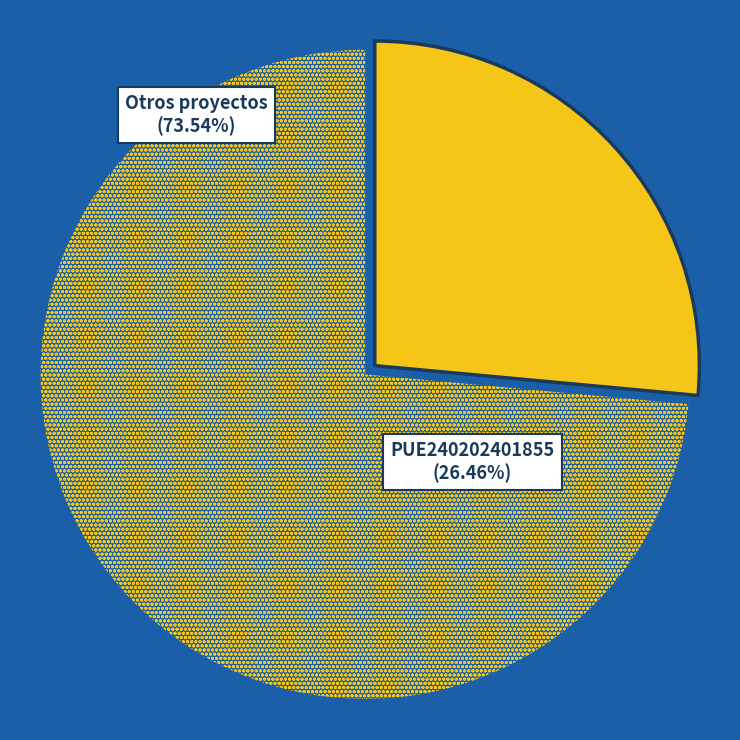

Is there a majority slice in this chart?

No